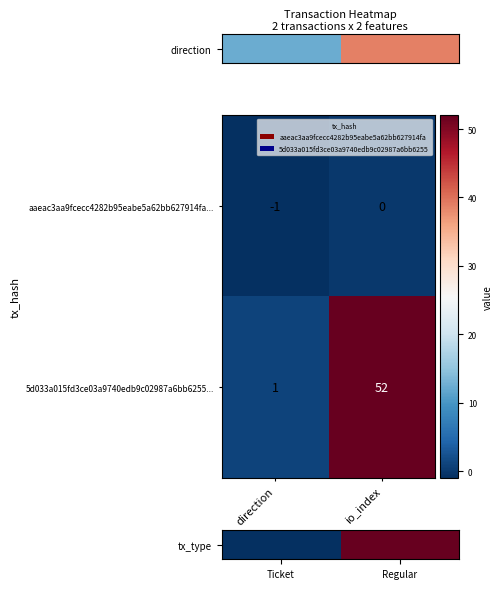

List the series in order of their peak value, lowest first.

aaeac3aa9fcecc4282b95eabe5a62bb627914fa..., 5d033a015fd3ce03a9740edb9c02987a6bb6255...